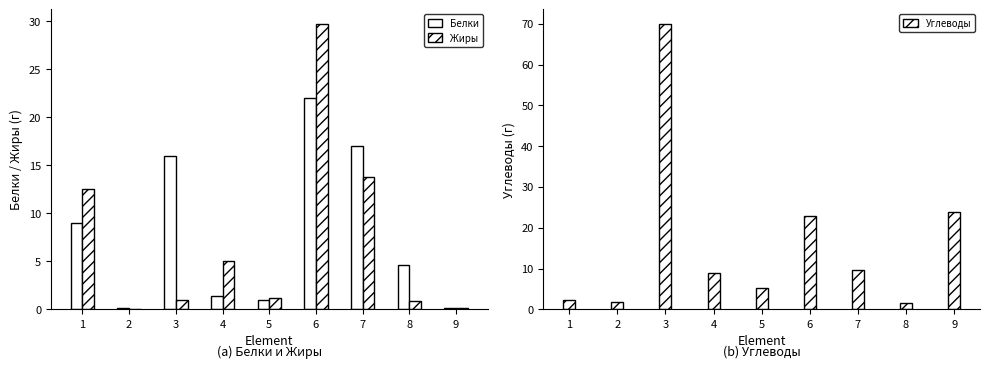

What is the value of the Белки bar at the 2nd from the left?

0.1